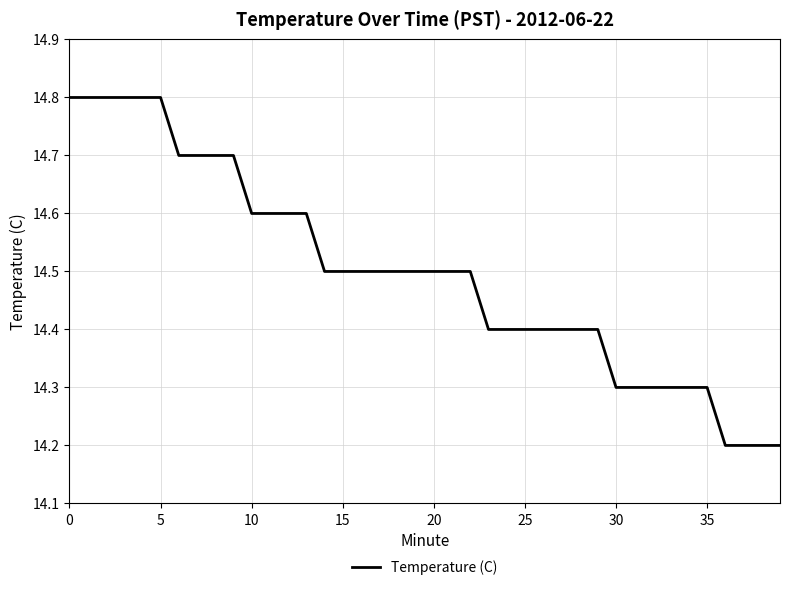

What is the greatest value displayed?

14.8